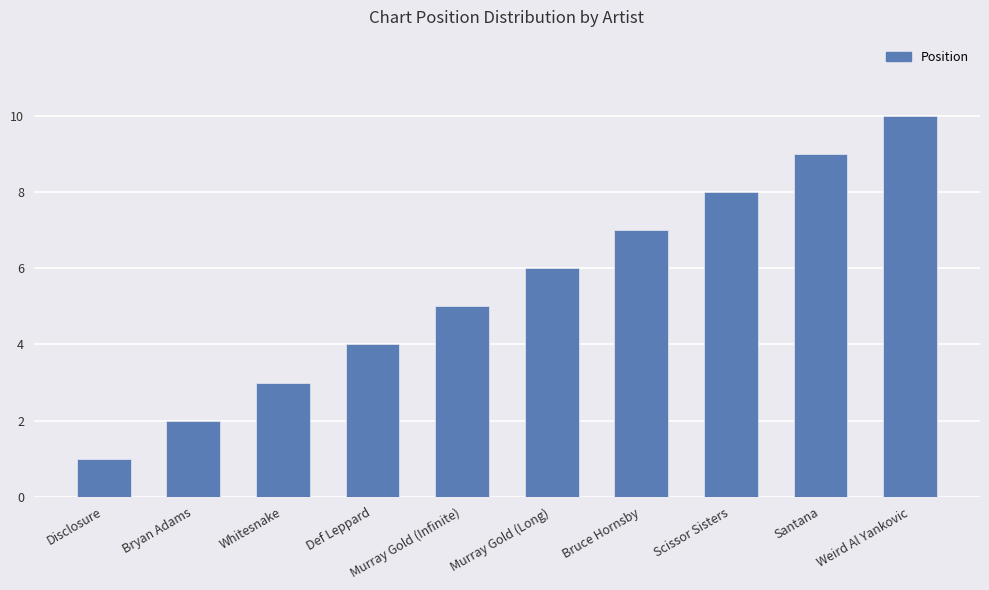

Rank the categories by value from highest to lowest.

Weird Al Yankovic, Santana, Scissor Sisters, Bruce Hornsby, Murray Gold (Long), Murray Gold (Infinite), Def Leppard, Whitesnake, Bryan Adams, Disclosure